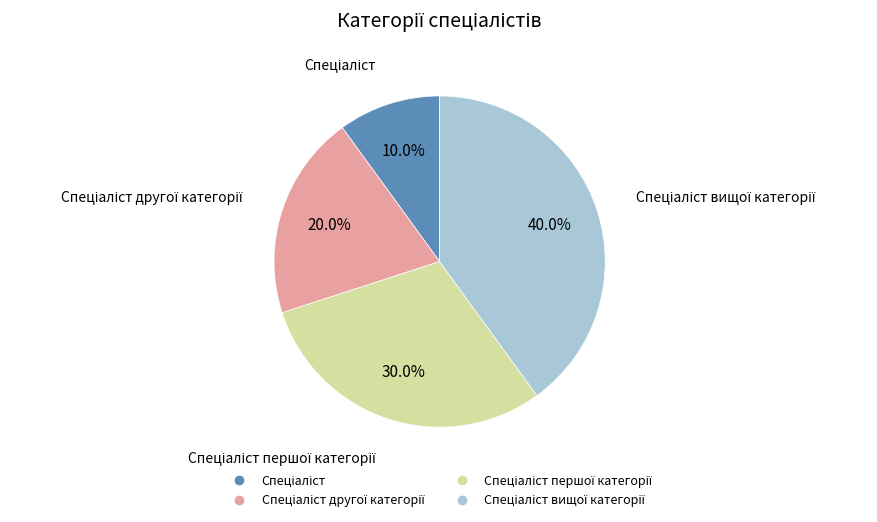

Is there any slice that represents more than half of the pie?

No